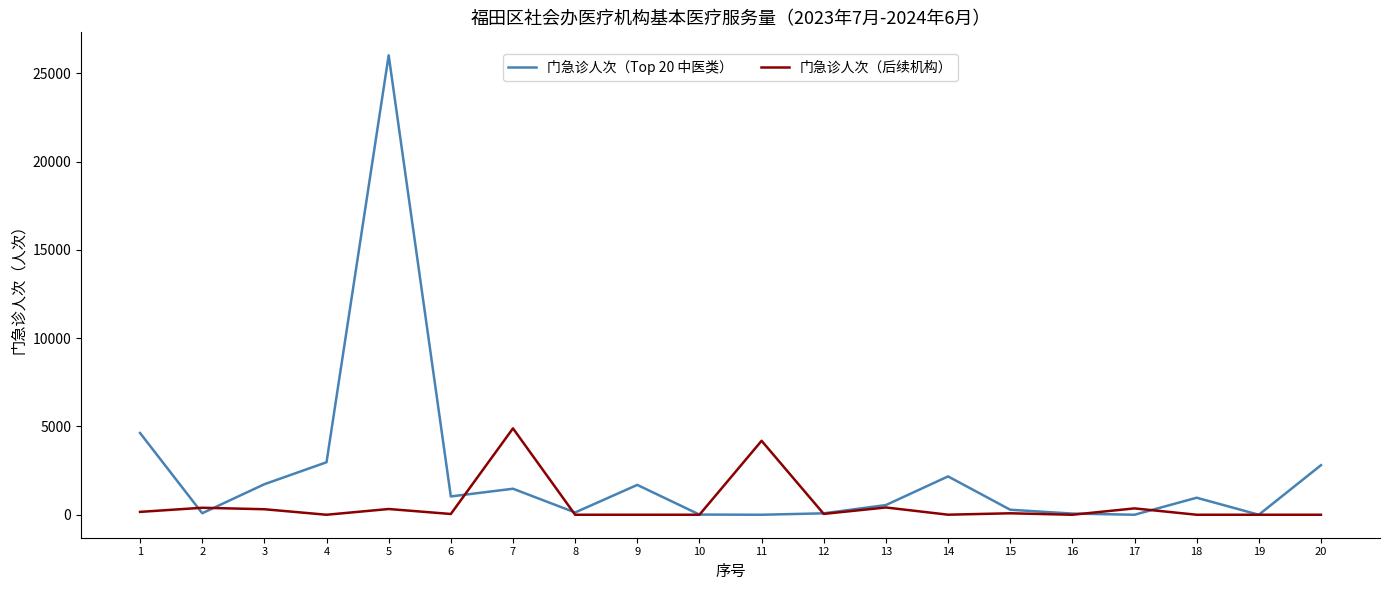

What is the maximum value shown in the chart?

26013